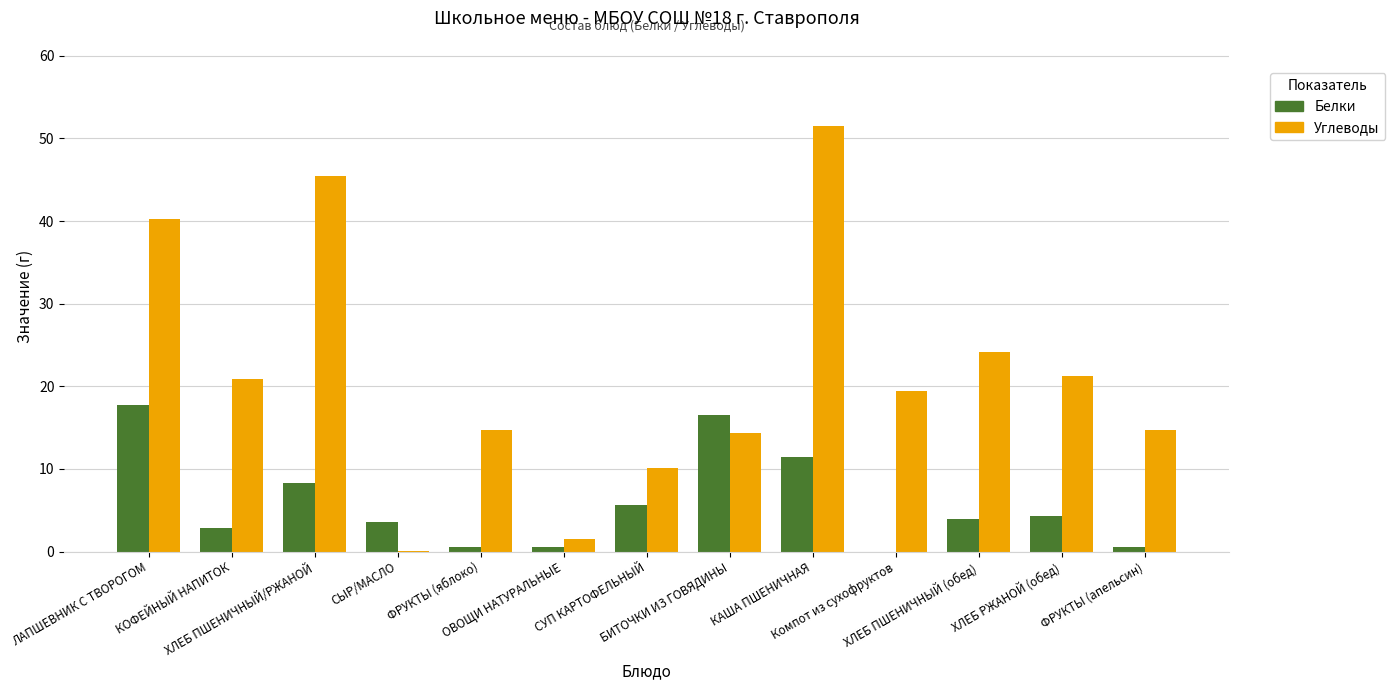

What is the sum of the Белки values at ХЛЕБ ПШЕНИЧНЫЙ (обед) and ОВОЩИ НАТУРАЛЬНЫЕ?

4.5